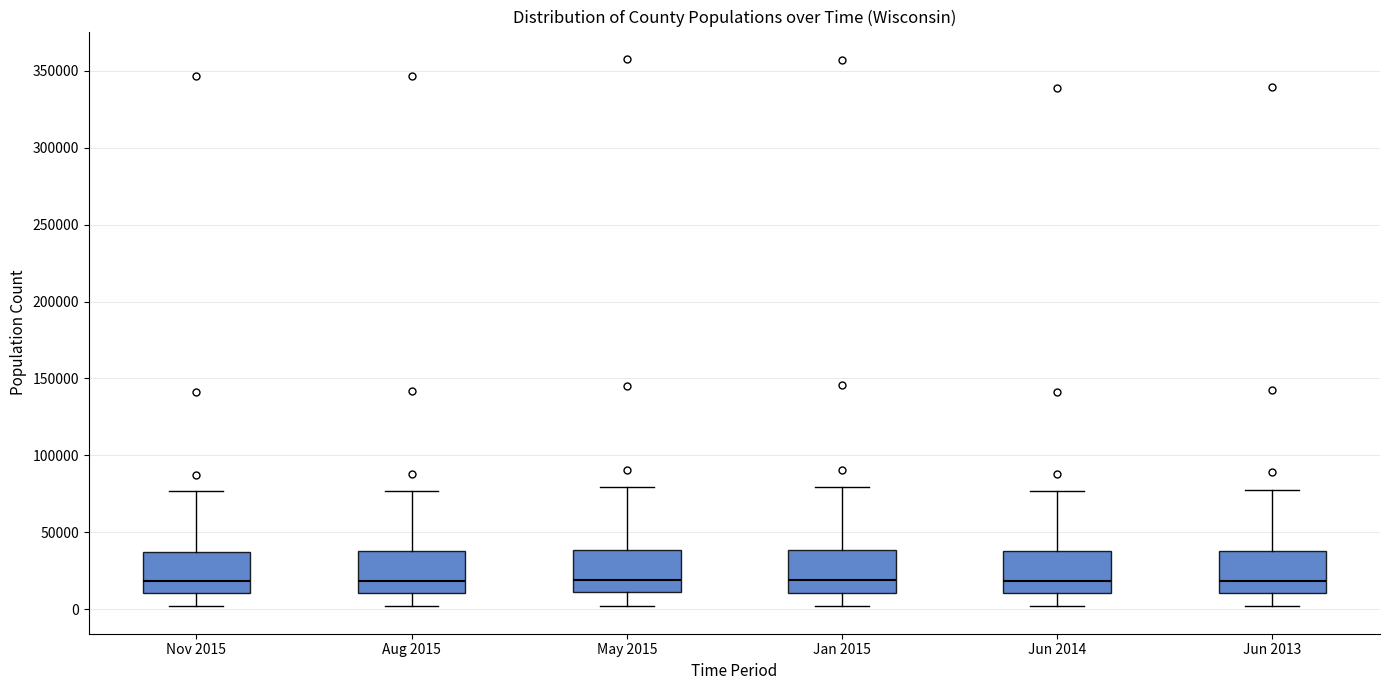

Where is the lower edge of the box for May 2015 on the y-axis? The values are not printed on the chart, so give them approximately, as read against the axis.

10000